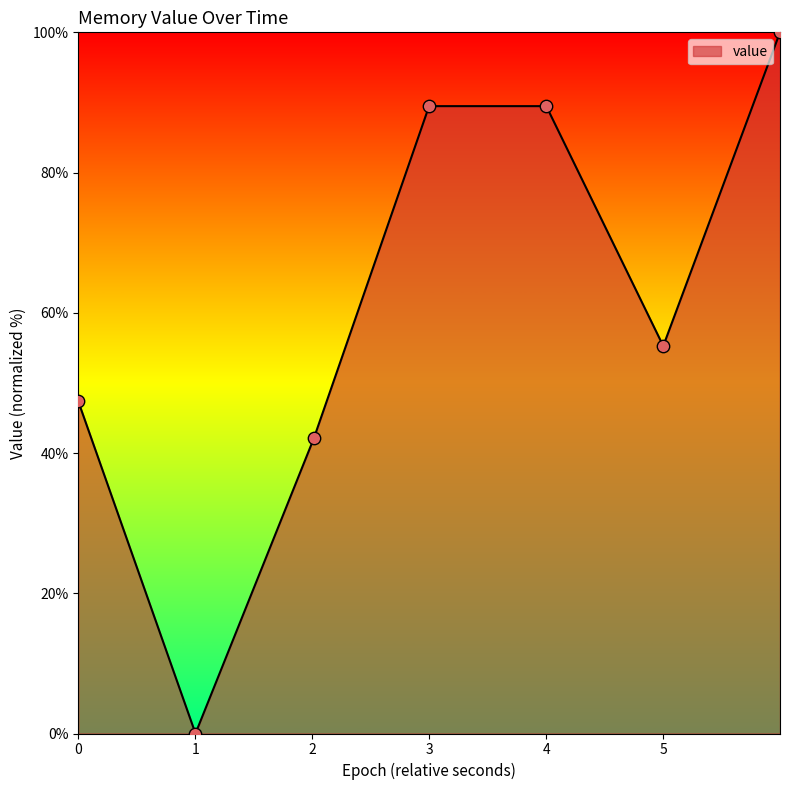

How many interior local valleys (lower than both neighbors) does the data have?

2